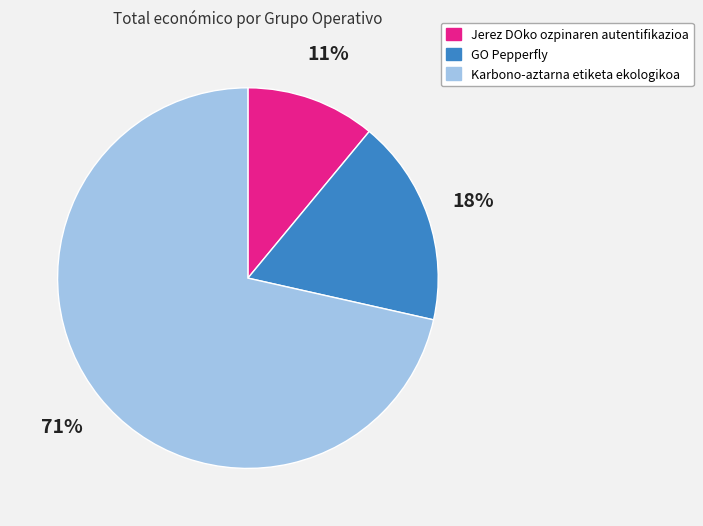

To the nearest percent, what is the difference between the Jerez DOko ozpinaren autentifikazioa and GO Pepperfly slice percentages?

7%